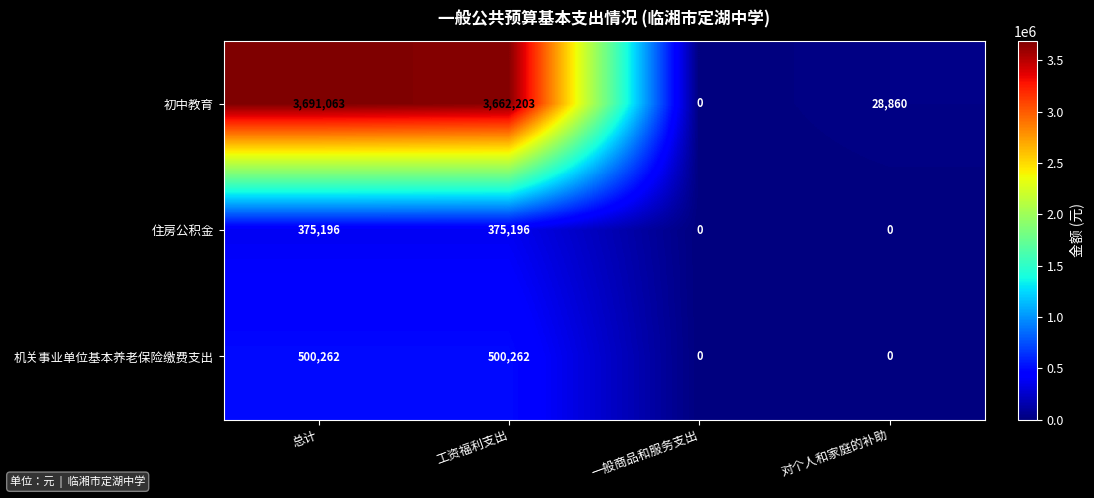

At how many categories does at least one series exceed 2819948?

2